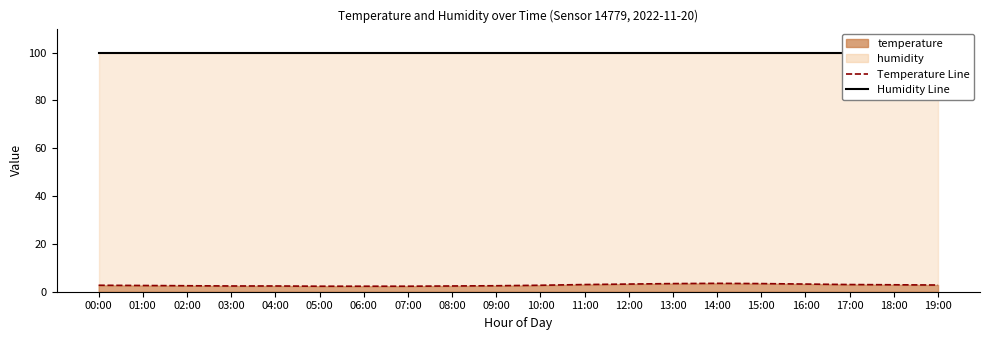

At how many categories does at least one series exceed 78?

20